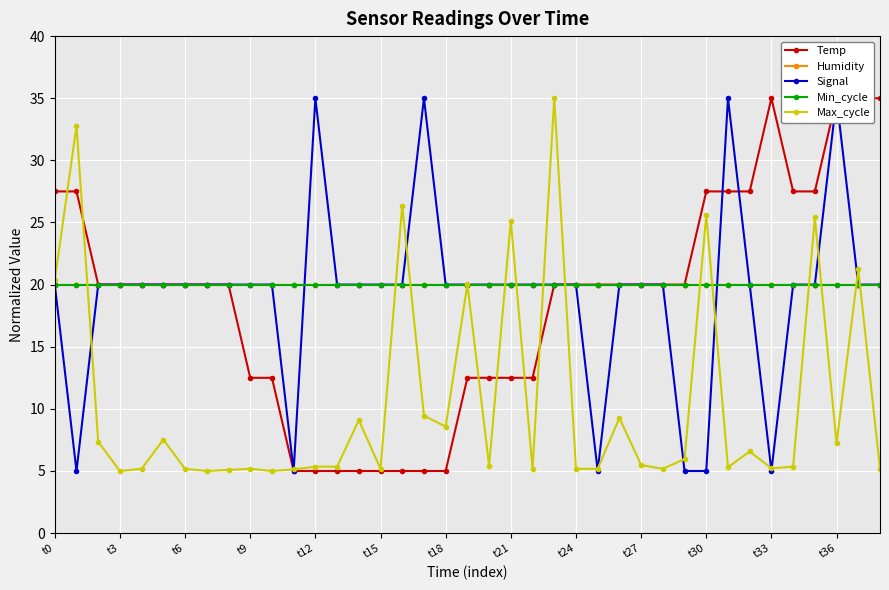

How many categories are shown in the chart?

39